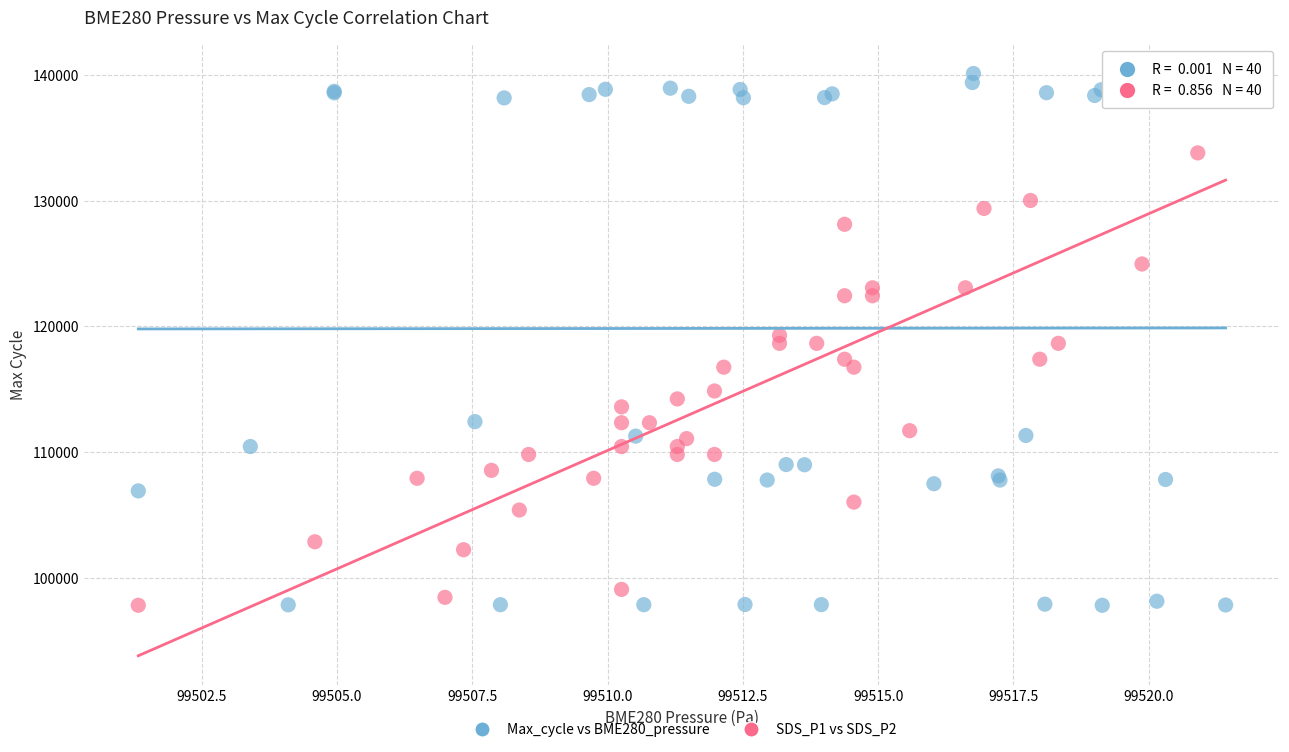

What are all the series names shown in the legend?

Max_cycle vs BME280_pressure, SDS_P1 vs SDS_P2